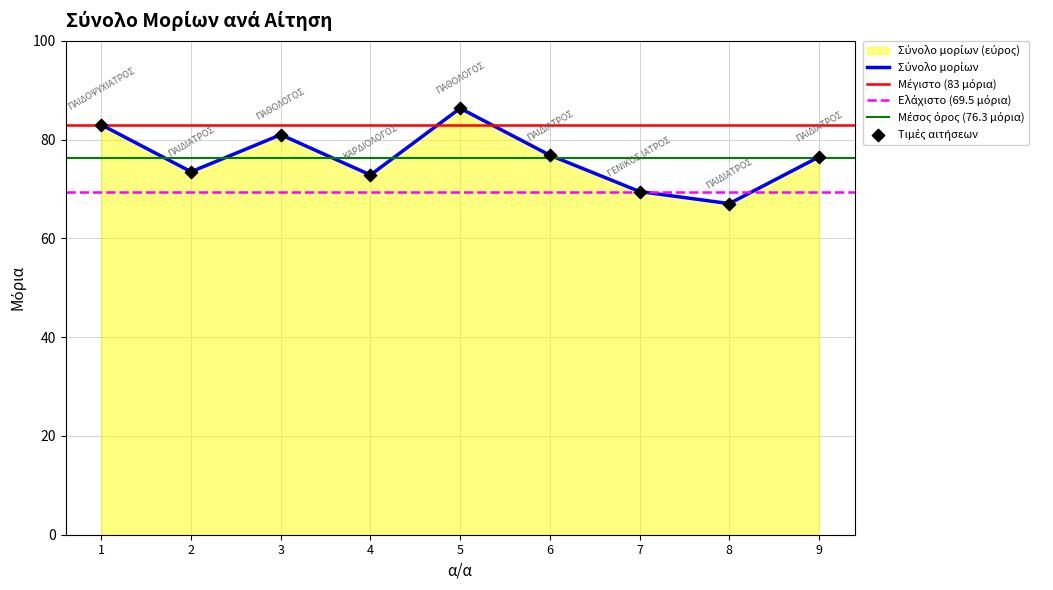

What is the ratio of the value at 8 to the value at 4?

0.9